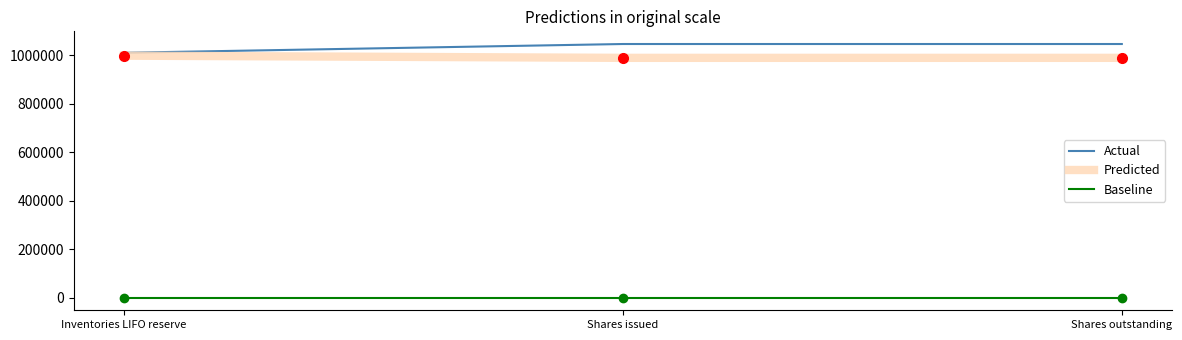

Reading right to left, what are all the values shown in this chart?

Actual: Shares outstanding=1045622	Shares issued=1045622	Inventories LIFO reserve=1009501
Predicted: Shares outstanding=988558	Shares issued=988558	Inventories LIFO reserve=997528
Baseline: Shares outstanding=0	Shares issued=0	Inventories LIFO reserve=0